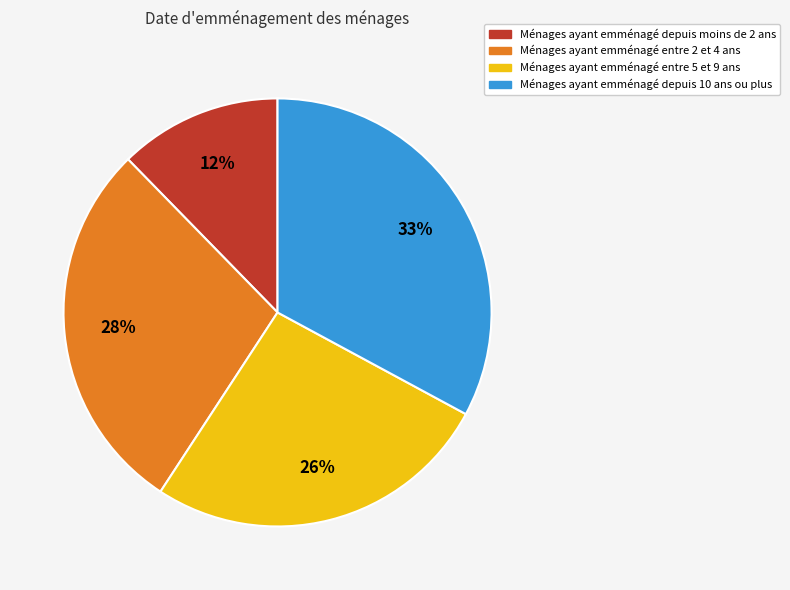

To the nearest percent, what is the difference between the largest and smallest slice percentages?

21%